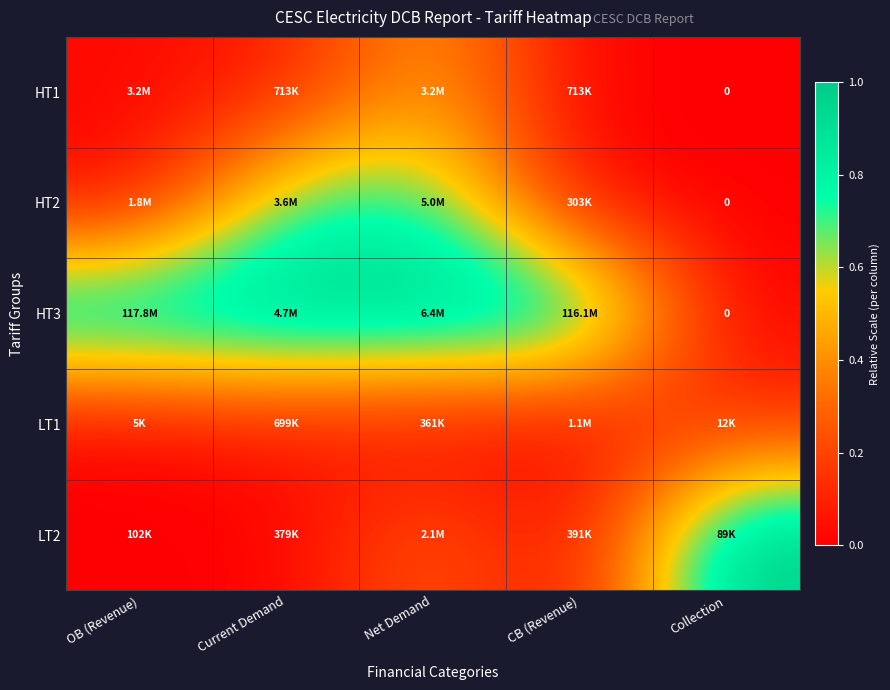

At which label does HT2 reach its peak?

Net Demand